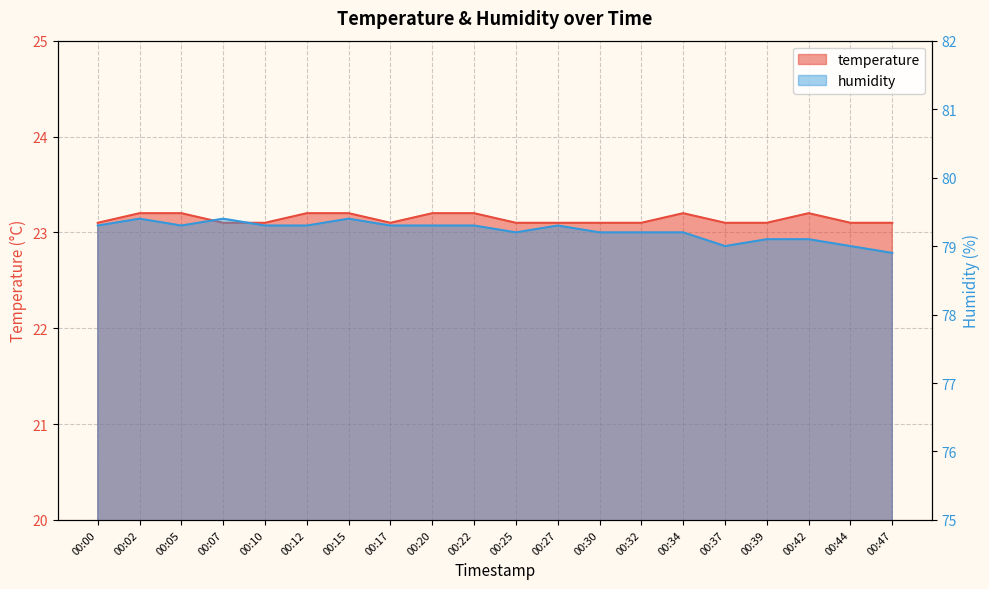

List the series in order of their overall mean, lowest first.

temperature, humidity